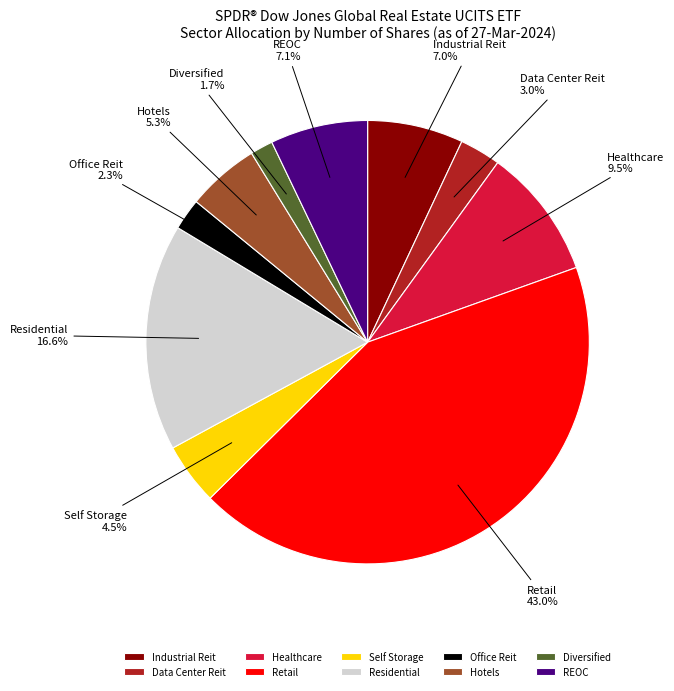

The Hotels slice represents 5% of the pie. True or false?

True